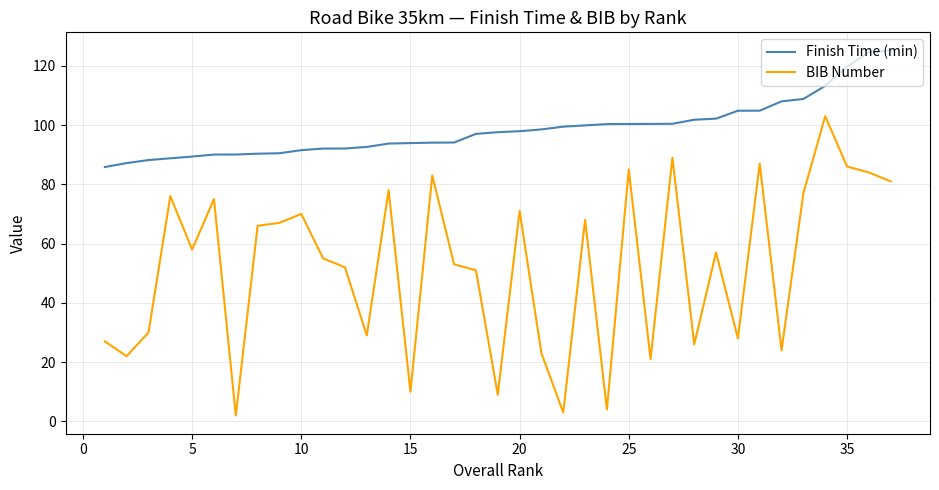

Which series has the largest range (max minus min)?

BIB Number